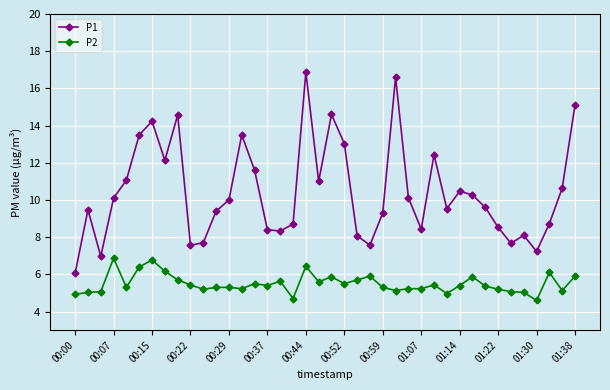

List the series in order of their overall mean, highest first.

P1, P2